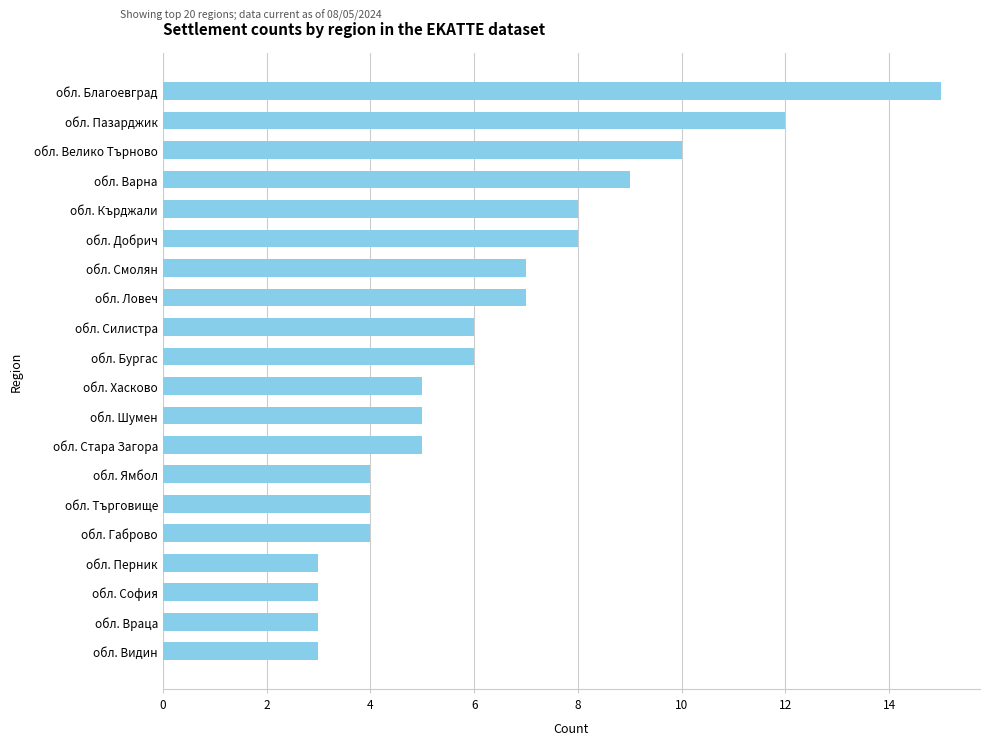

Reading top to bottom, list all the values displayed in this chart.

15	12	10	9	8	8	7	7	6	6	5	5	5	4	4	4	3	3	3	3